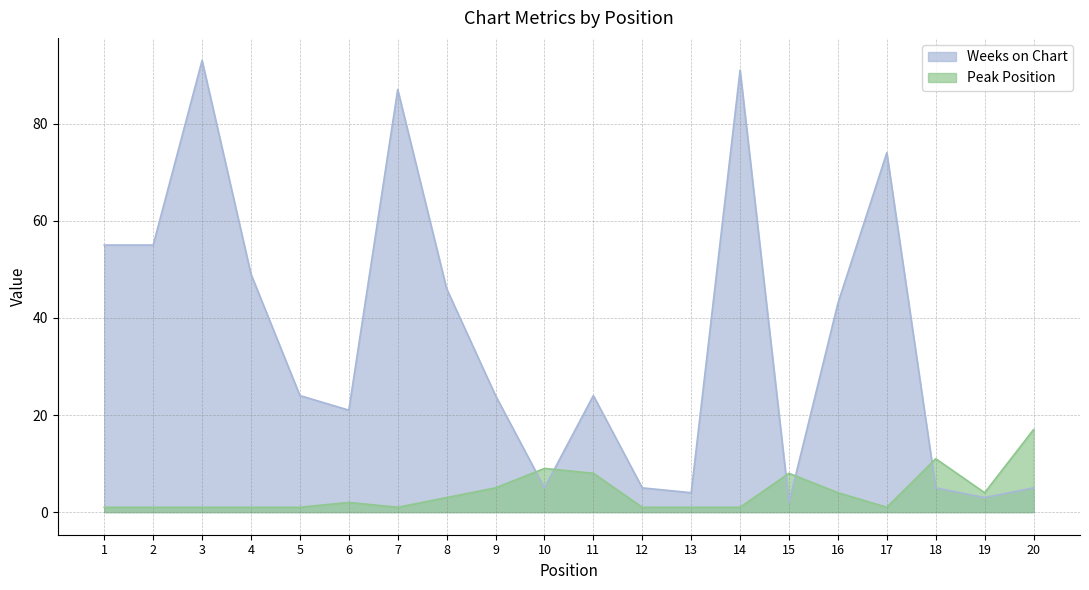

Which category has the highest value across all series?

3